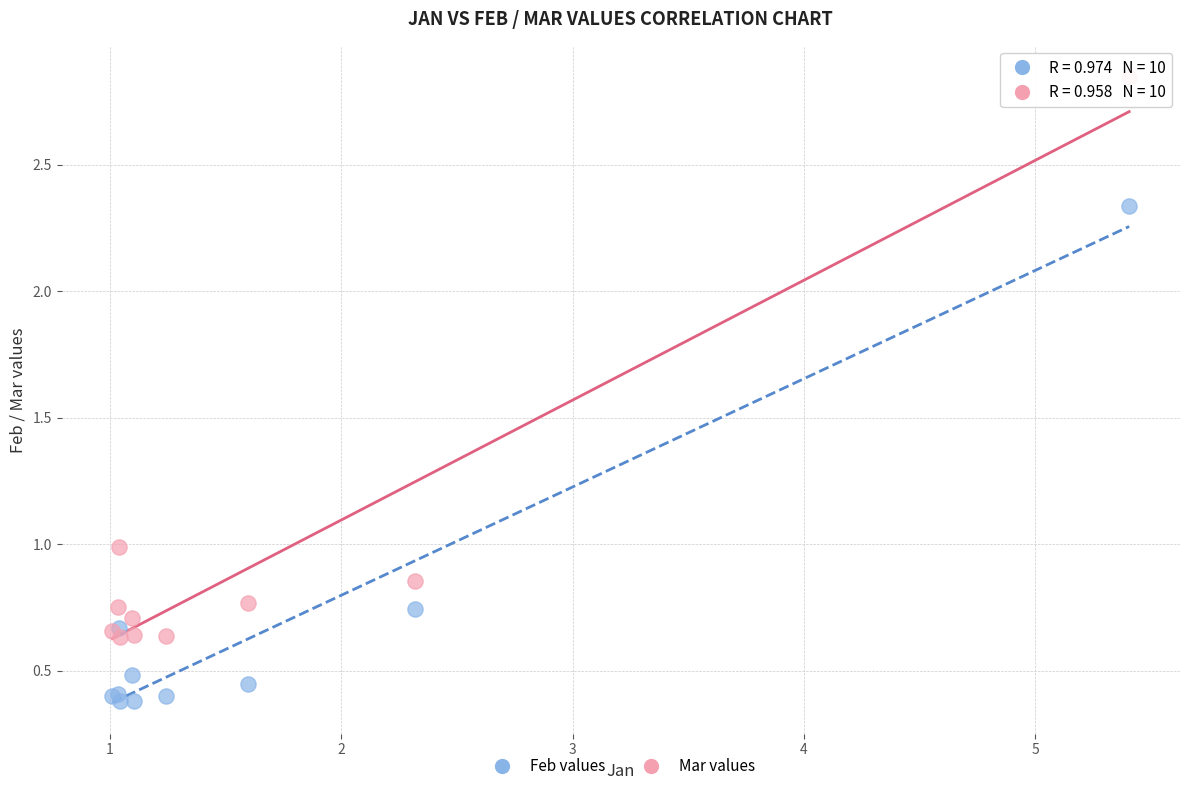

What is the X range (max minus min) for the scatter plot?

4.4